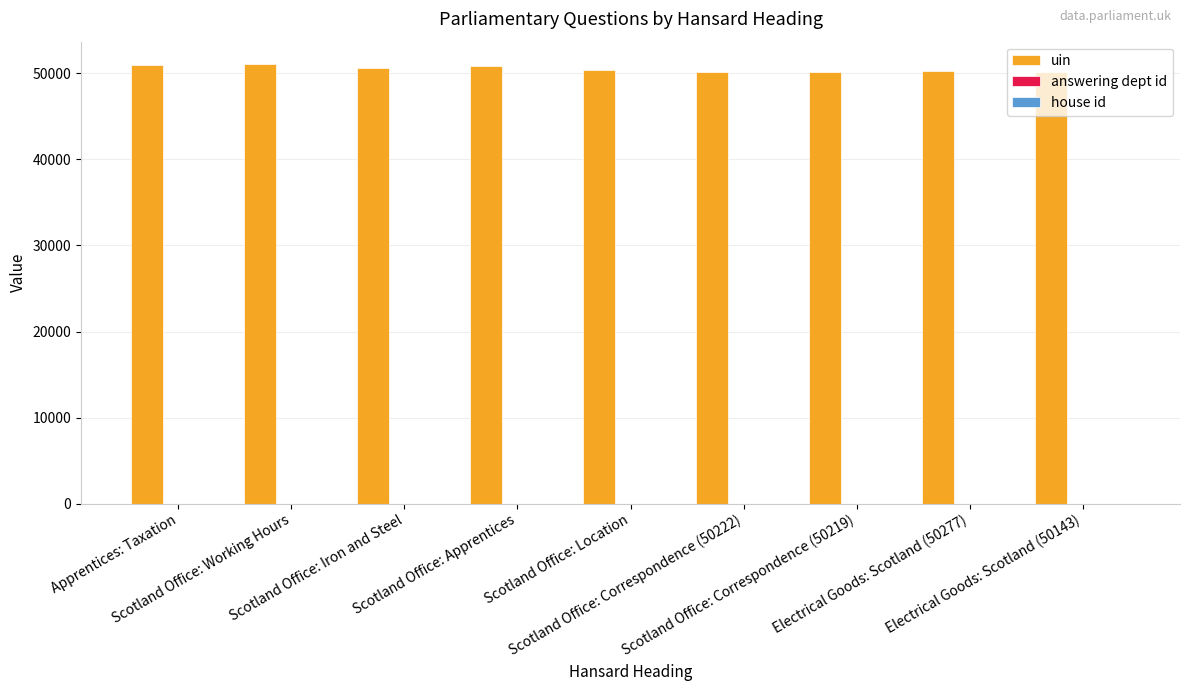

What is the sum of all uin values?

454879